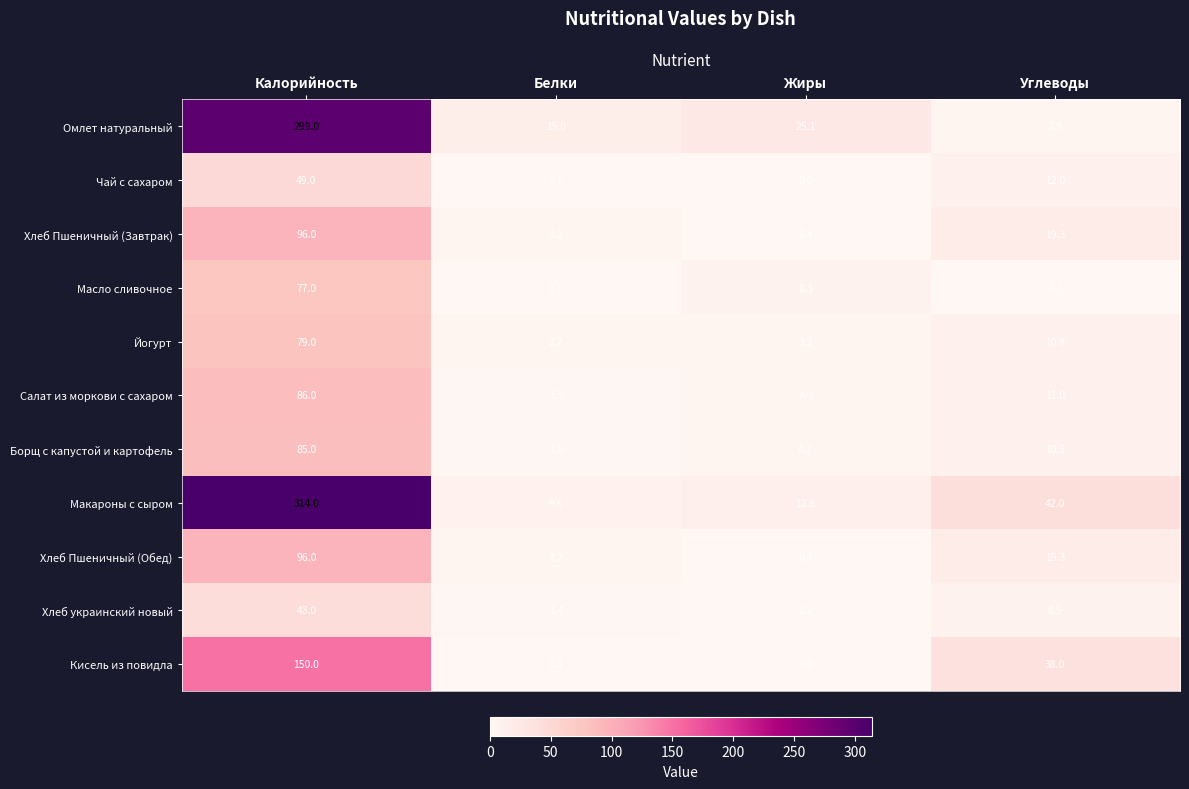

Which label corresponds to the smallest value in the chart?

Жиры